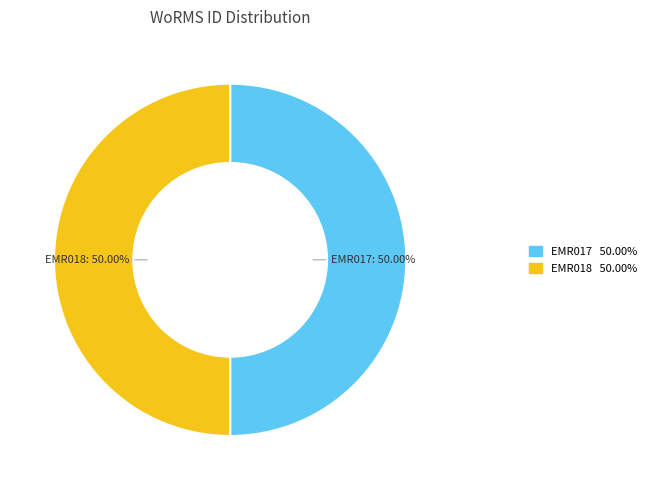

Approximately how many times larger is the value at EMR017 compared to EMR018?

1.0